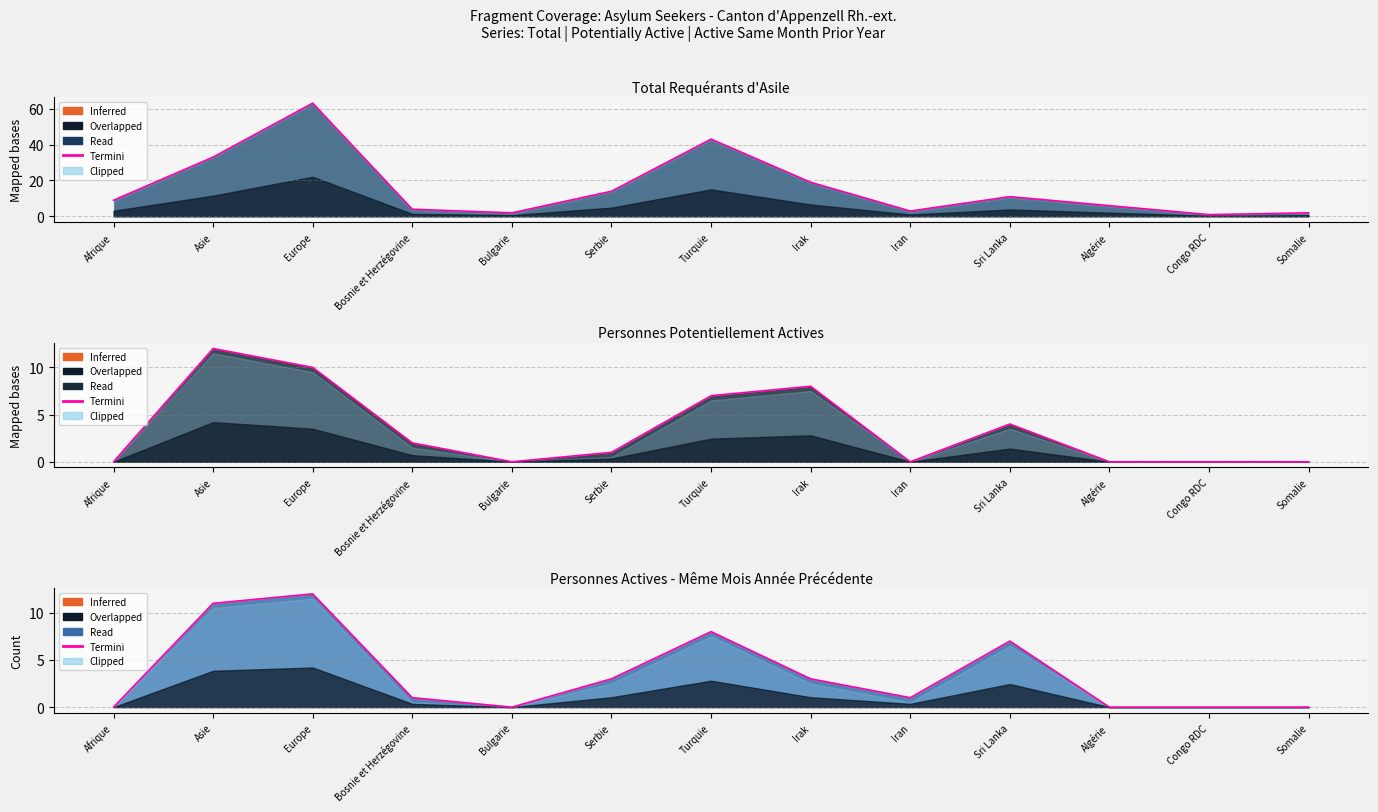

At which label does Personnes potentiellement actives (col_3) reach its peak?

Asie